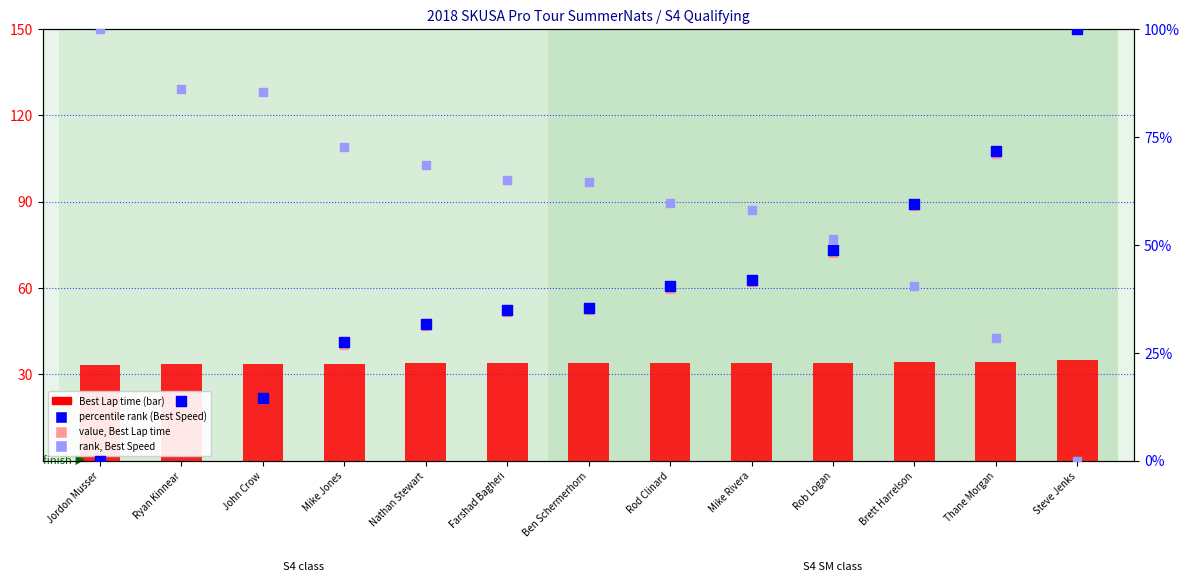

At which category is the sum across all series the highest?

Steve Jenks